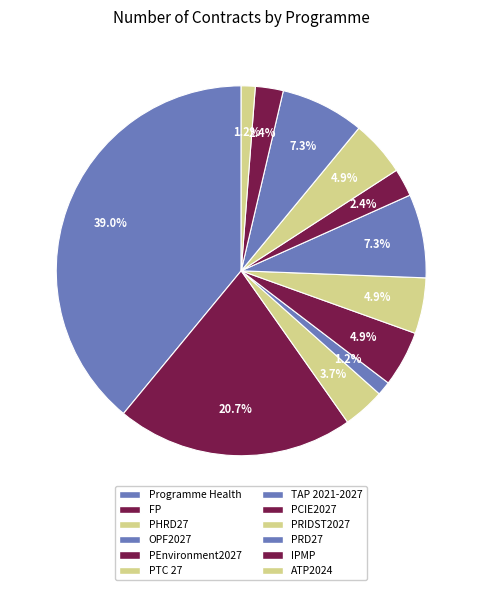

How many slices are in this pie chart?

12